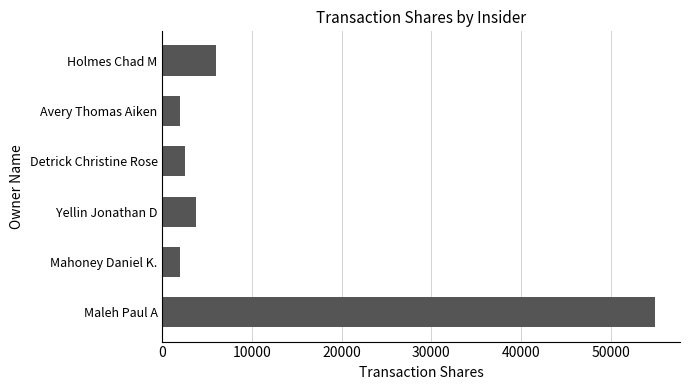

What is the maximum value shown in the chart?

55000